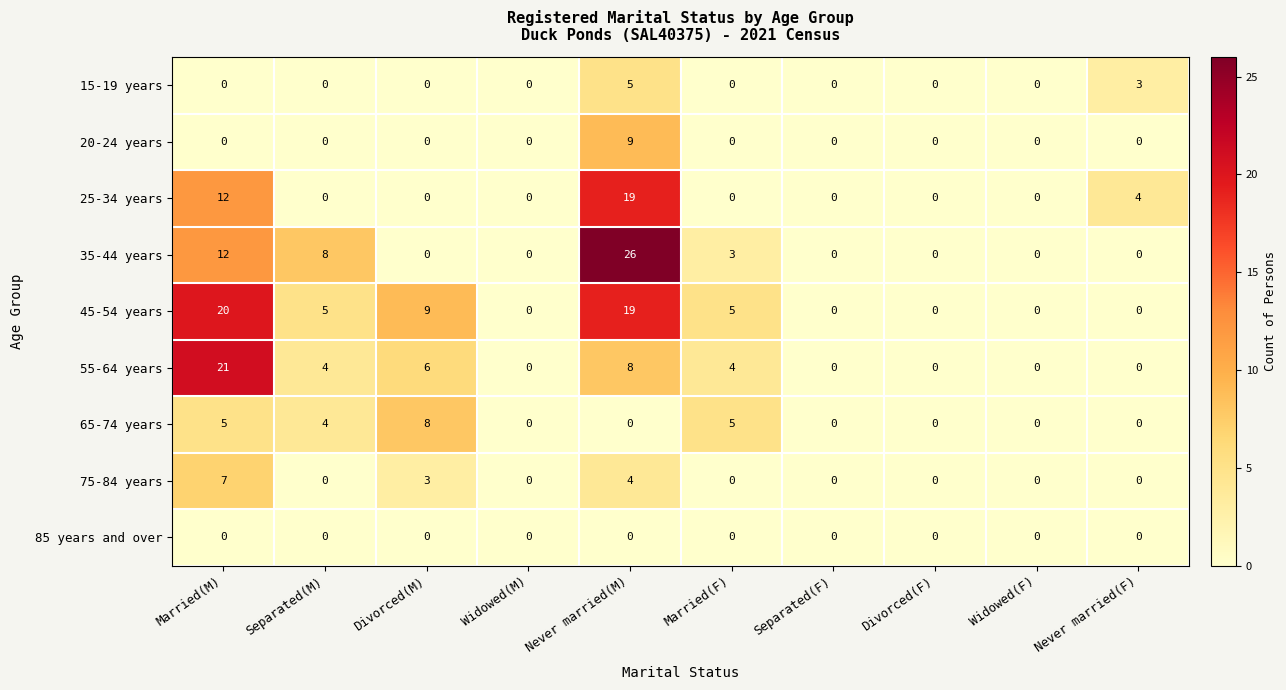

At how many categories does at least one series exceed 23?

1